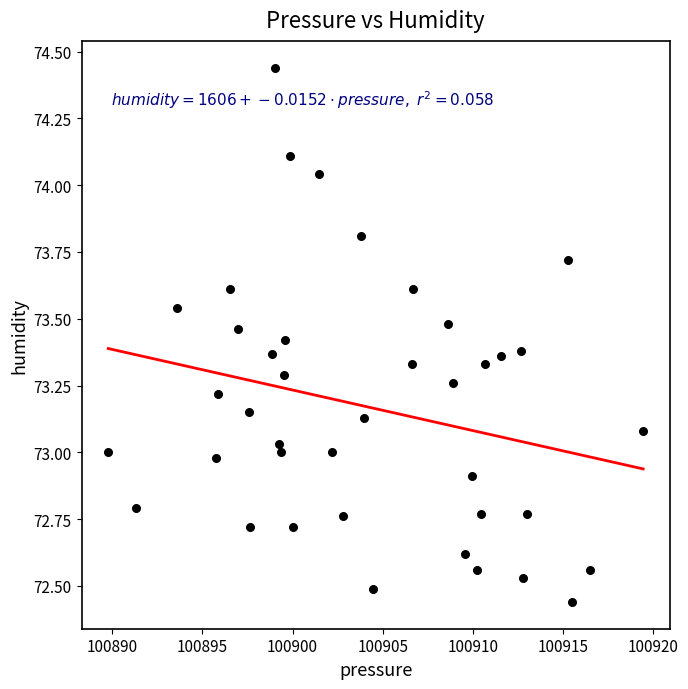

What is the range of X values (max minus min)?

29.7